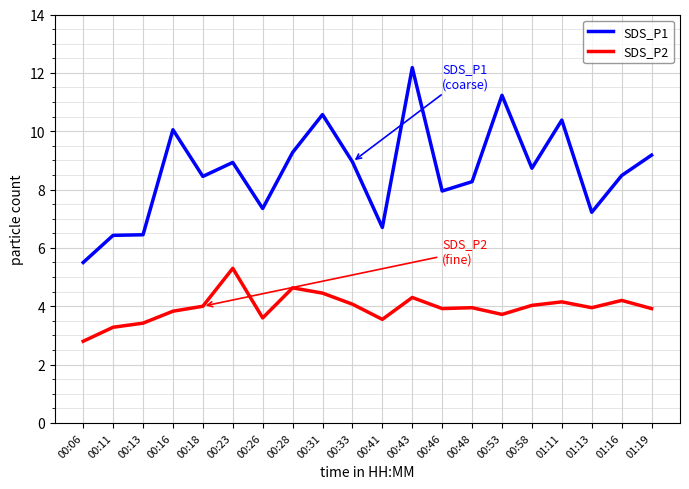

Rank the series at 00:26 from highest to lowest value.

SDS_P1, SDS_P2